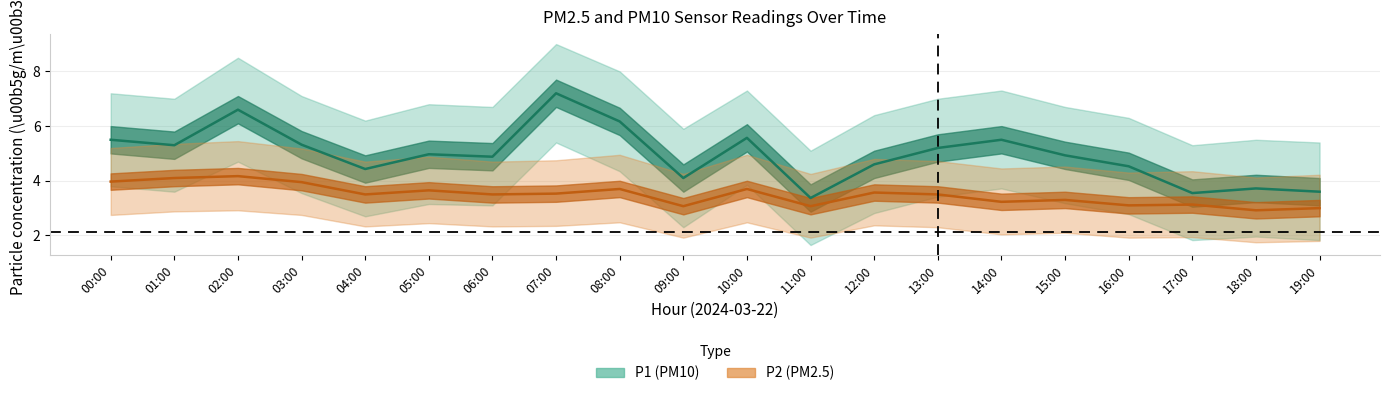

The P2 series shows 3.1 at 09:00. True or false?

True